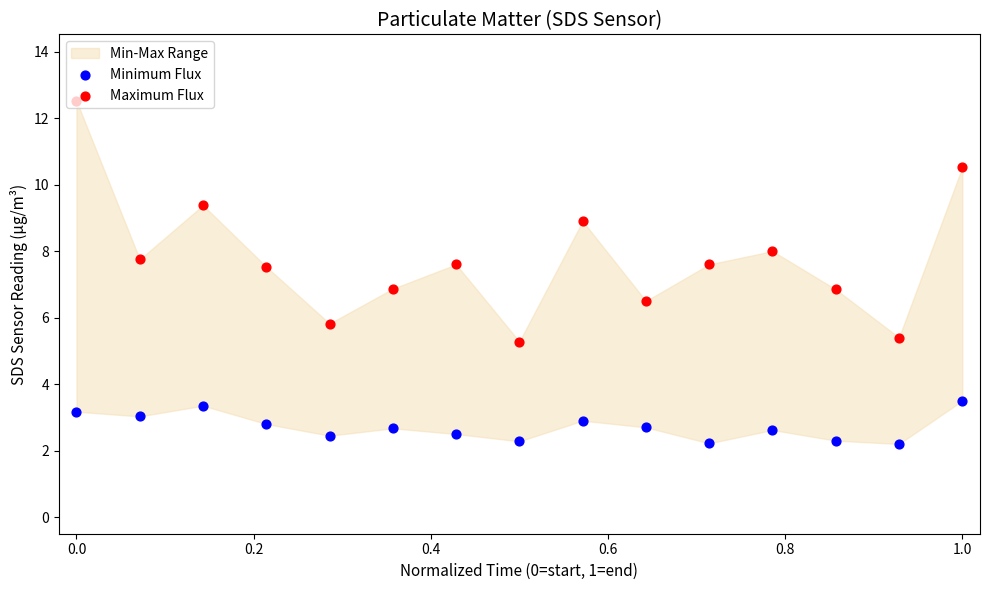

Which series has the largest total across all categories?

Maximum Flux